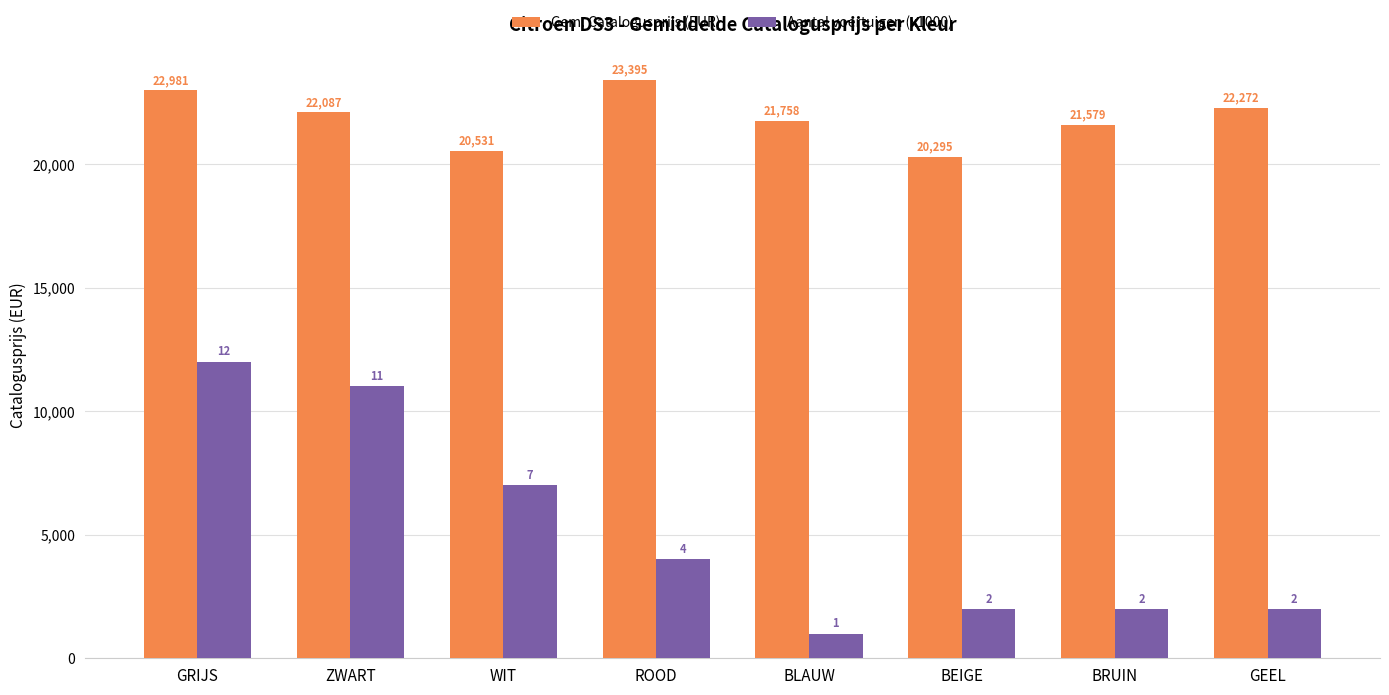

Which label corresponds to the smallest value in the chart?

BLAUW